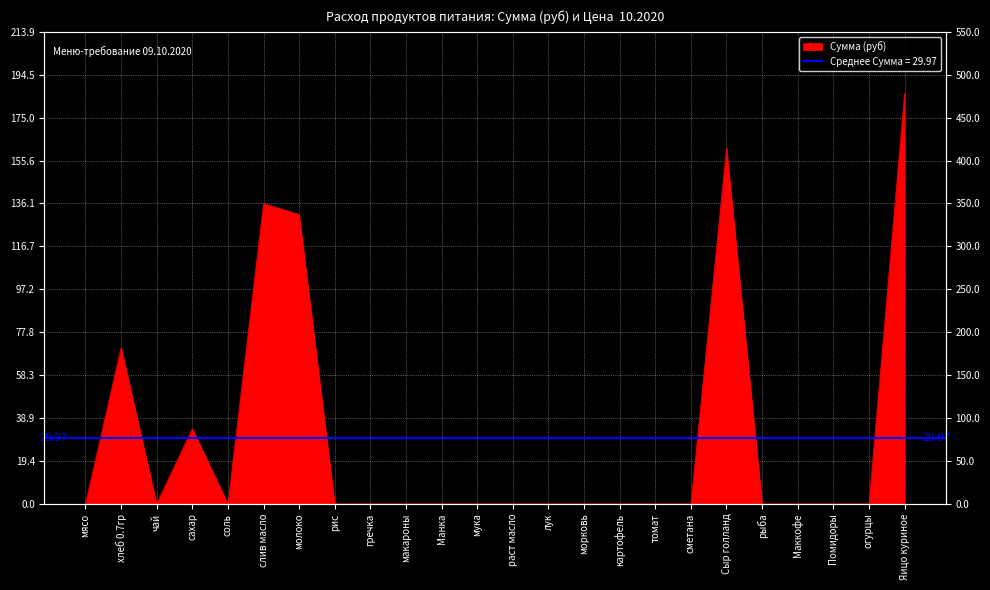

What is the maximum value shown in the chart?

500.0